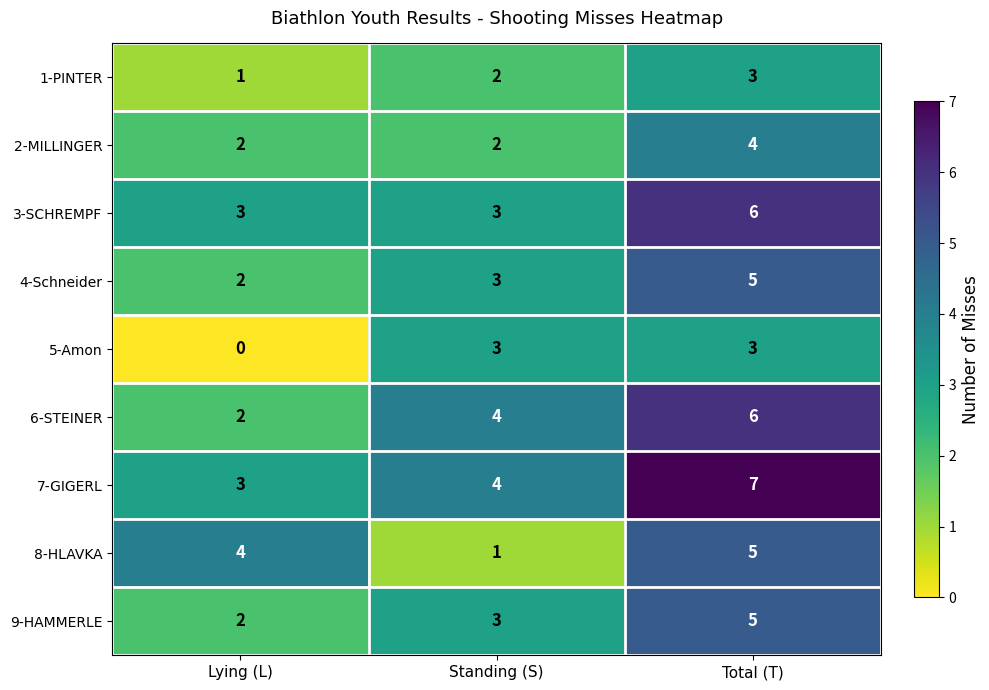

Read the 7-GIGERL value at Lying (L).

3